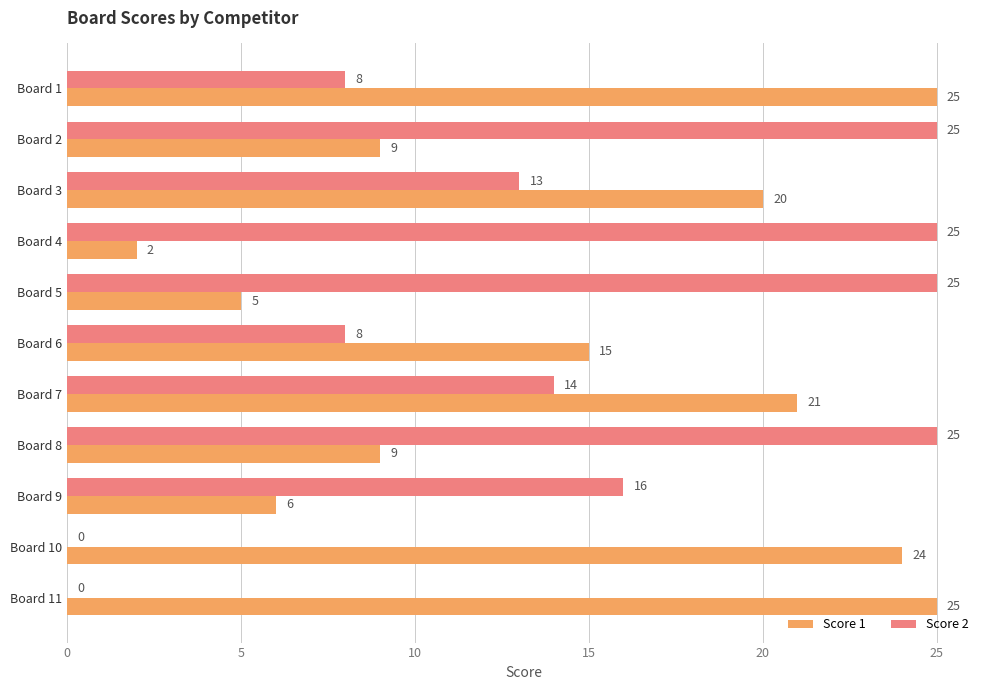

How many Score 2 values are between 8 and 25?

9